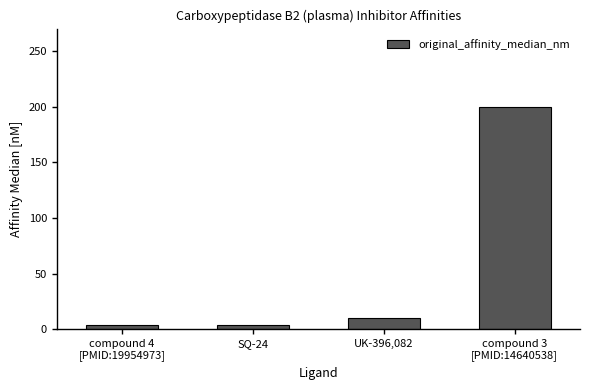

What is the label of the 4th bar from the left?

compound 3
[PMID:14640538]